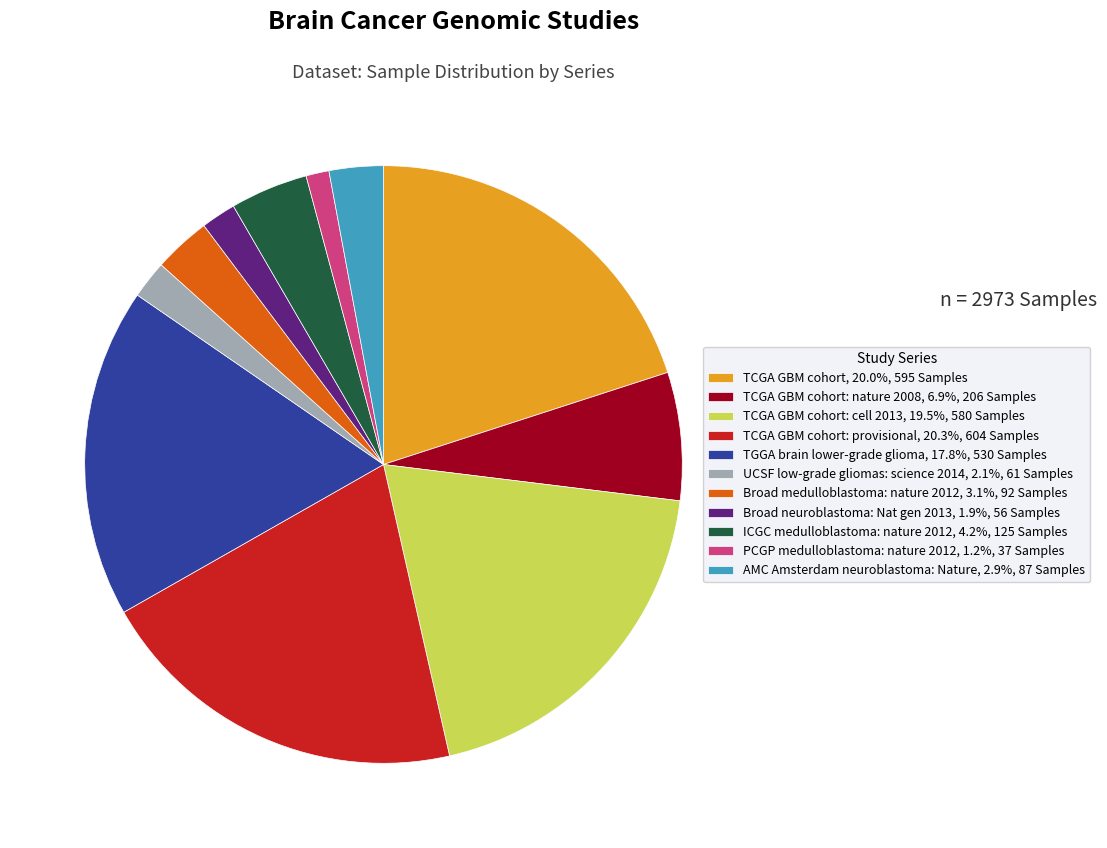

How many segments does this pie chart have?

11